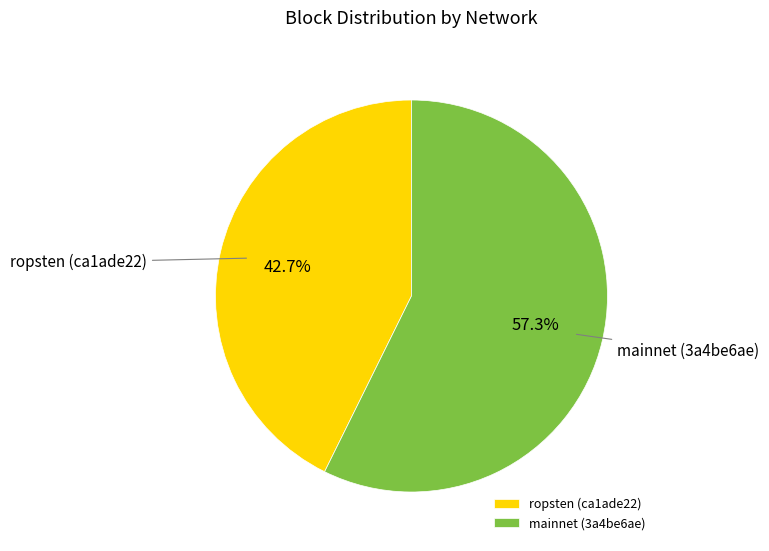

Which slice is the smallest?

ropsten (ca1ade22)